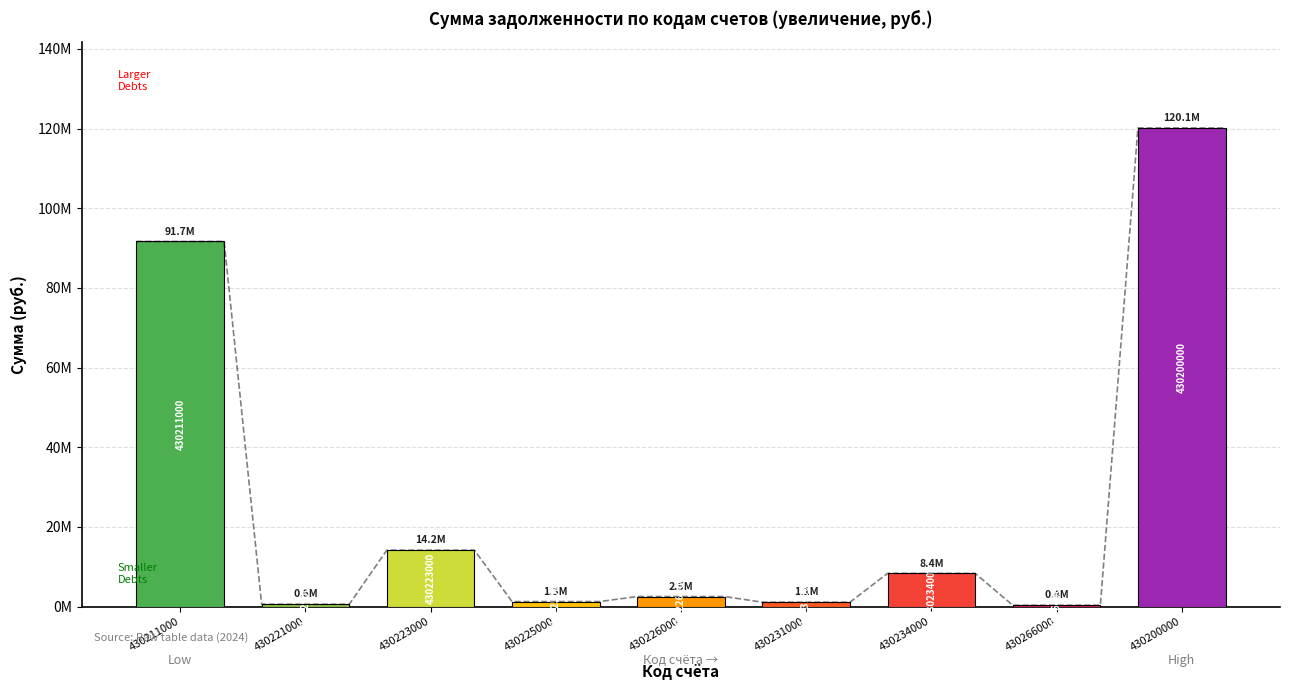

What is the value of the 6th bar from the left?

1125750.8